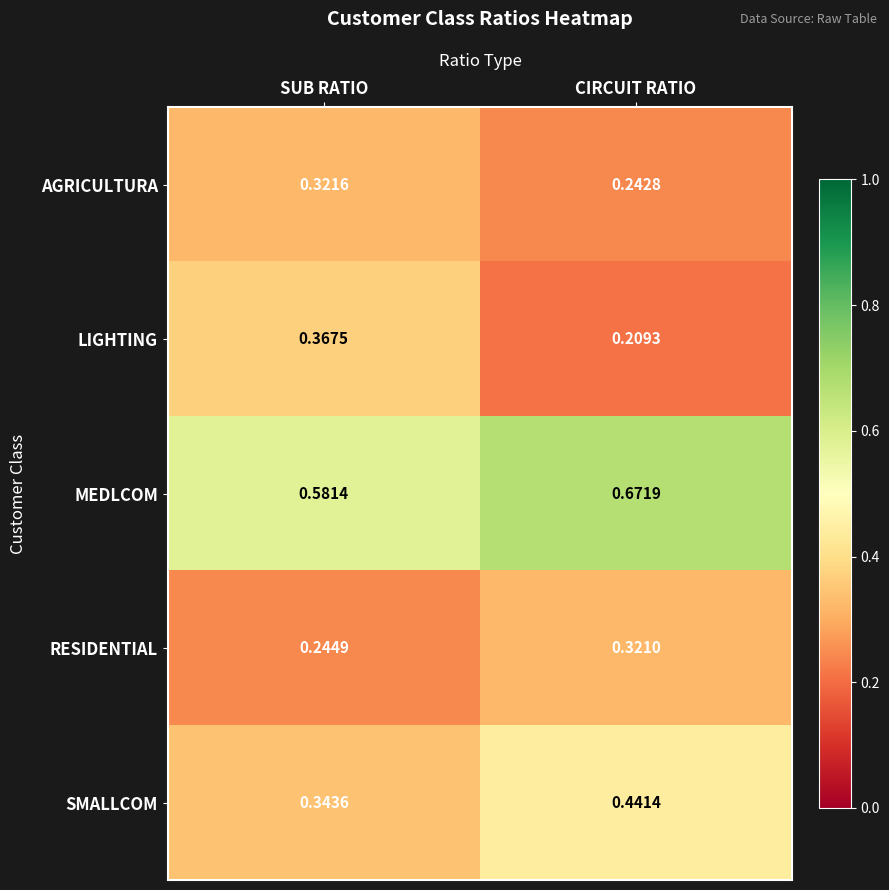

At CIRCUIT RATIO, list the series in order from largest to smallest.

MEDLCOM, SMALLCOM, RESIDENTIAL, AGRICULTURA, LIGHTING